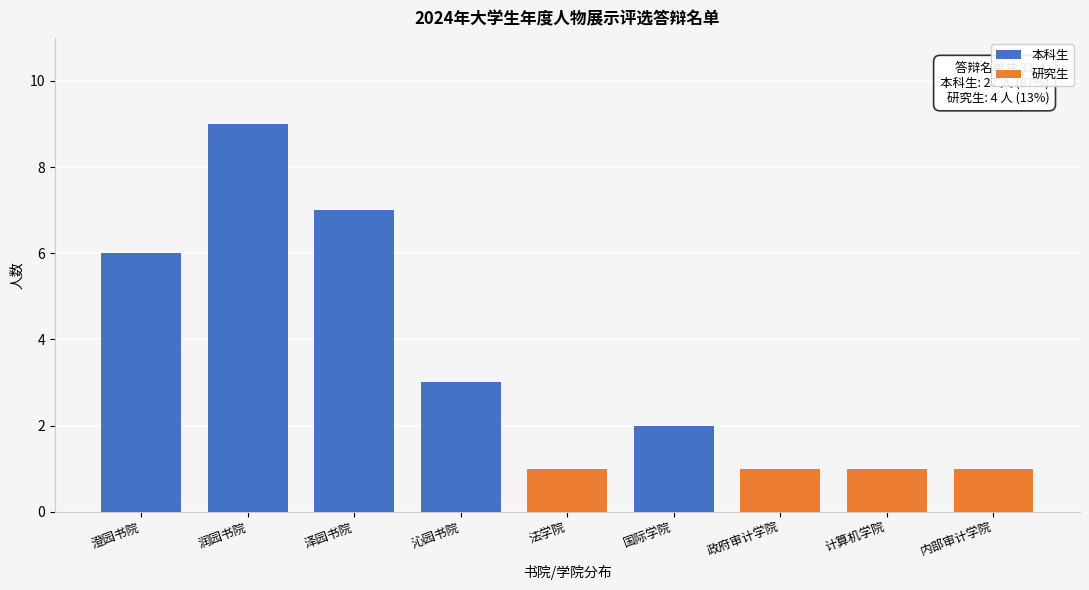

Reading left to right, transcribe the values for 本科生.

澄园书院=6	润园书院=9	泽园书院=7	沁园书院=3	法学院=0	国际学院=2	政府审计学院=0	计算机学院=0	内部审计学院=0